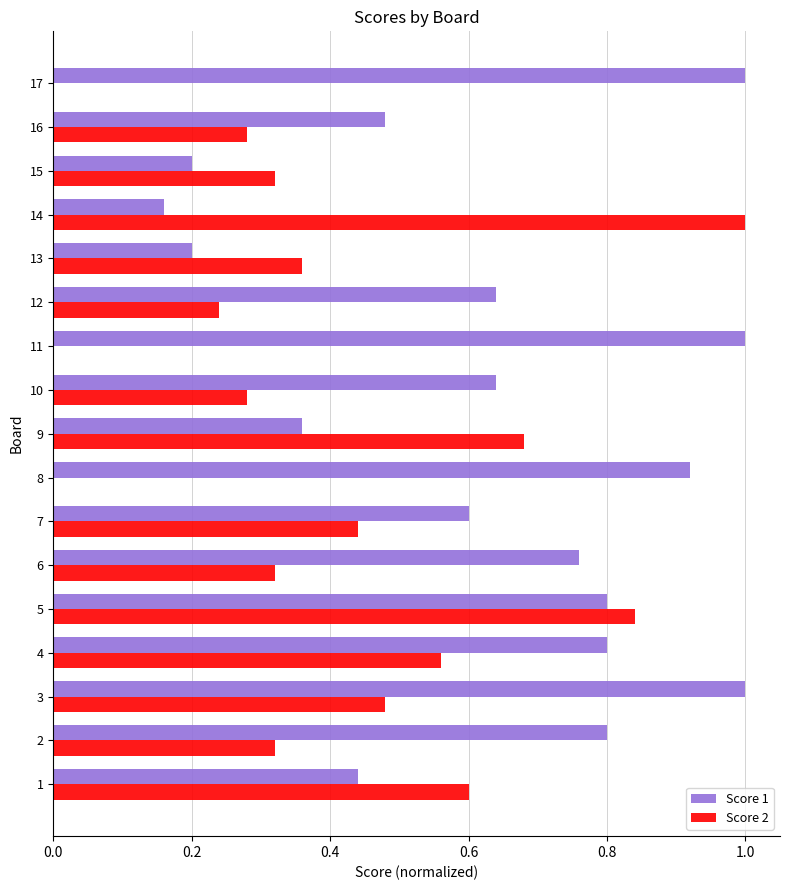

Is the value of Score 2 at 13 greater than the value of Score 1 at 12?

No